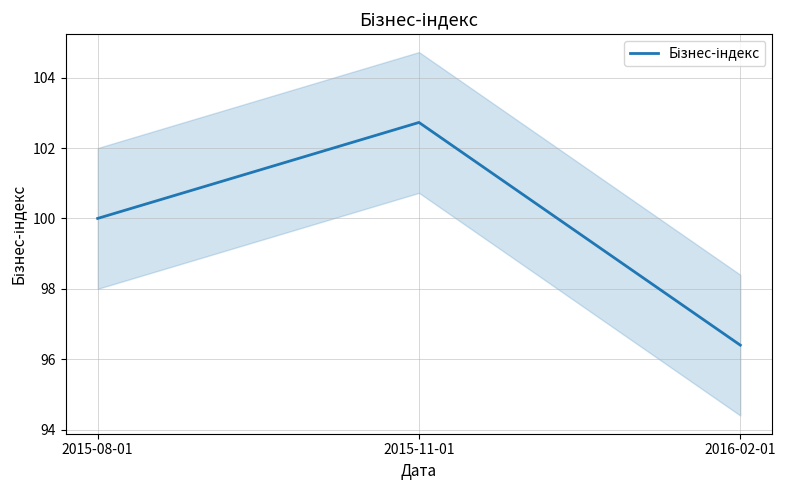

What is the greatest value displayed?

102.7